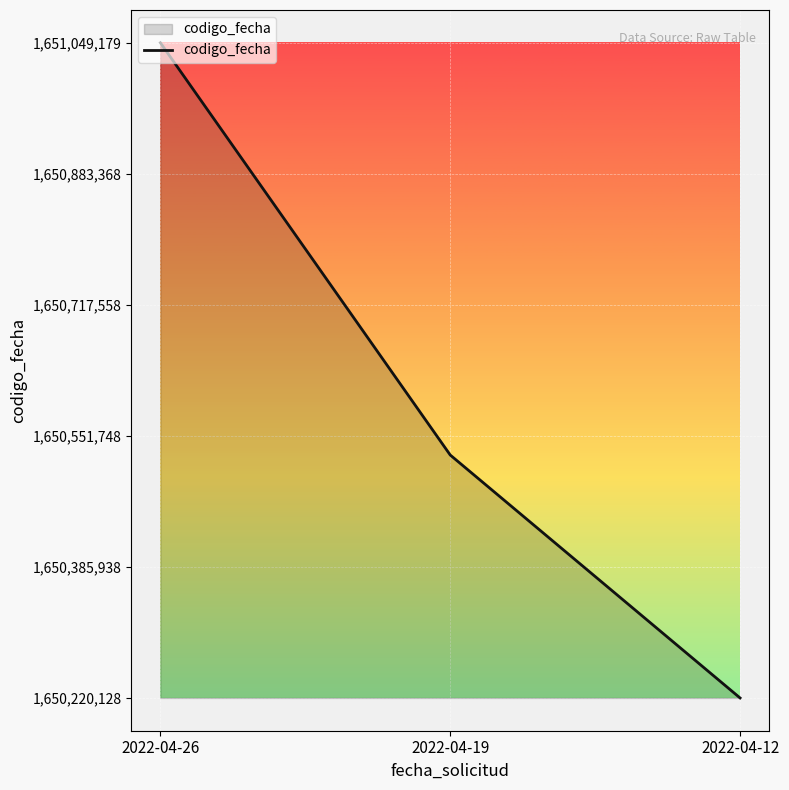

How many categories are shown in the chart?

3